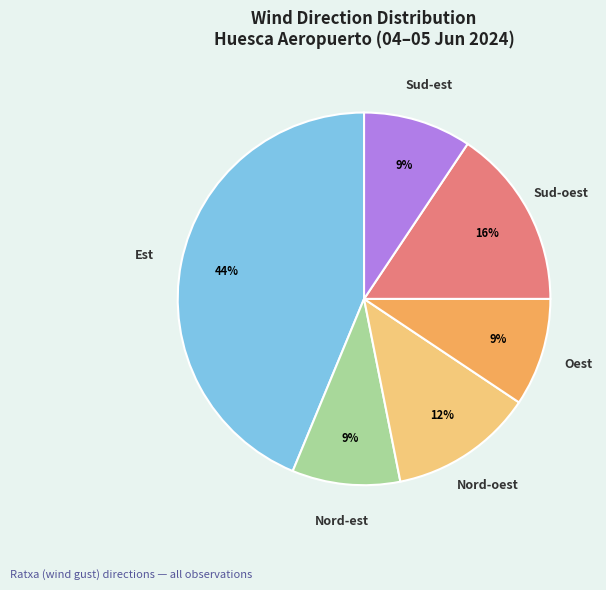

To the nearest percent, what is the average slice percentage?

17%